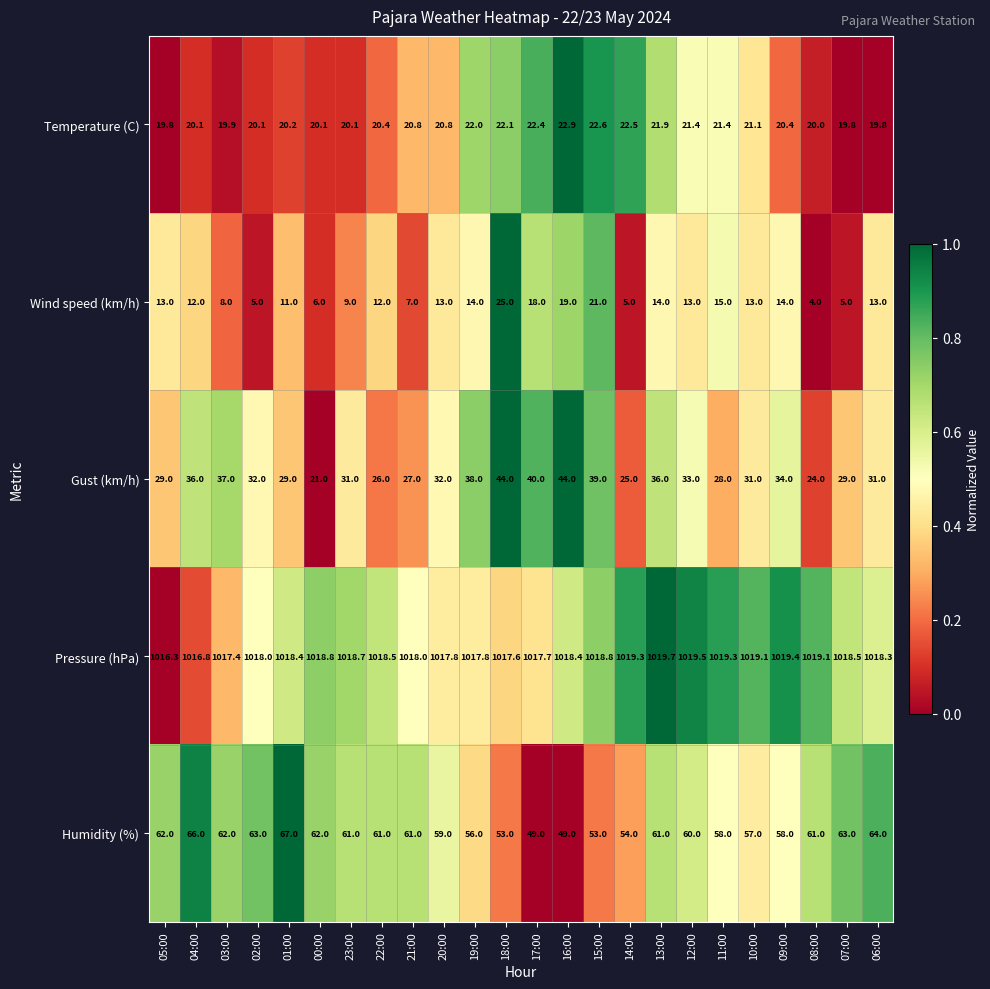

Which series has the largest range (max minus min)?

Gust (km/h)